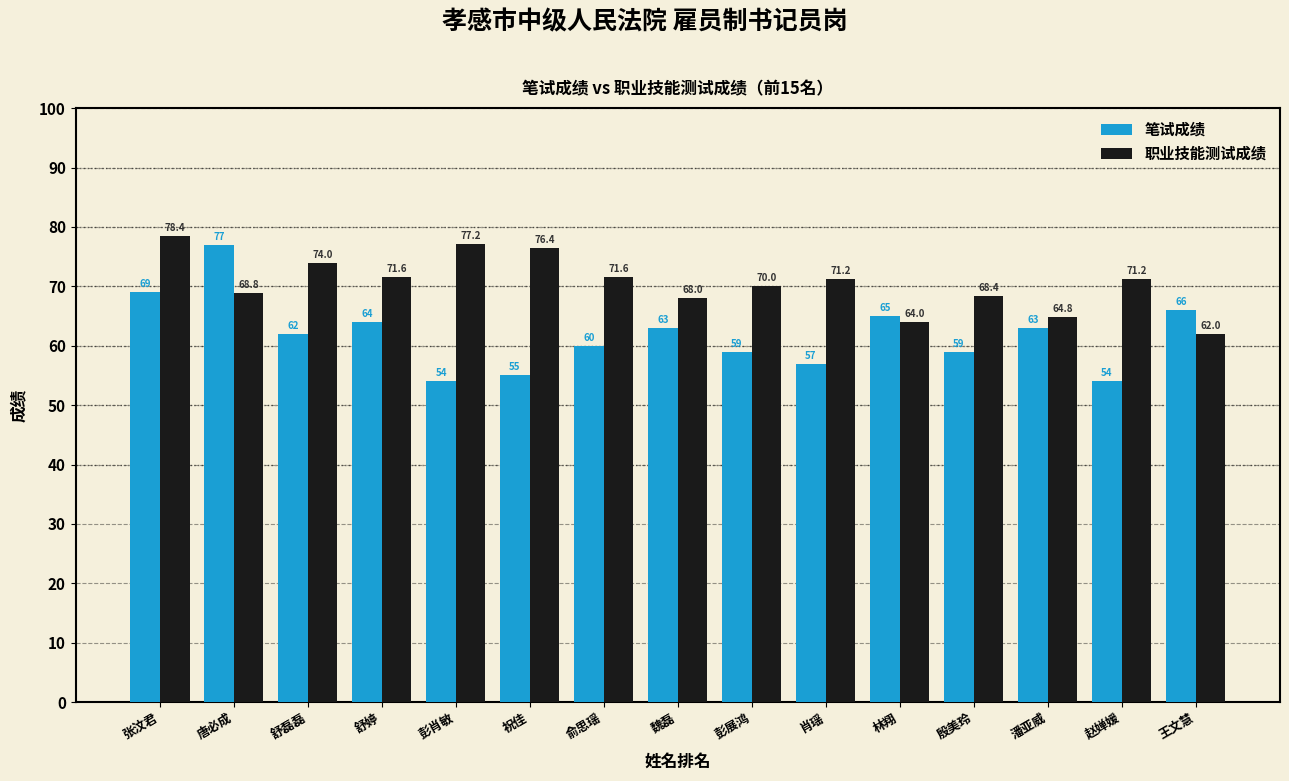

What position from the left is 王文慧?

15